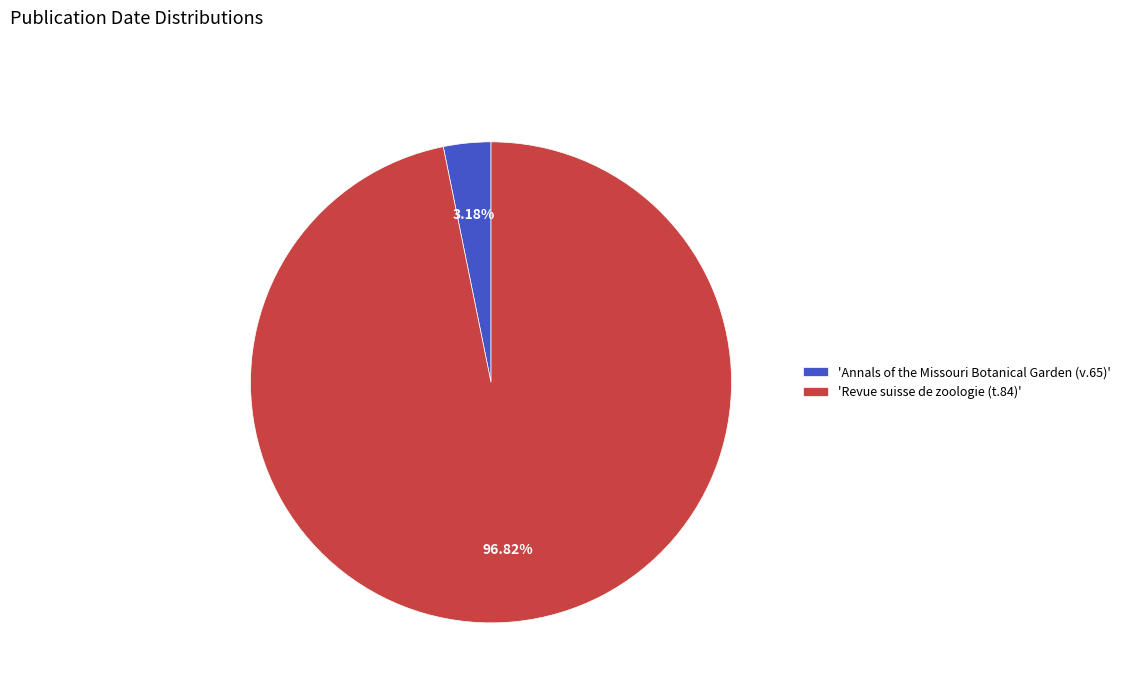

How many slices are in this pie chart?

2